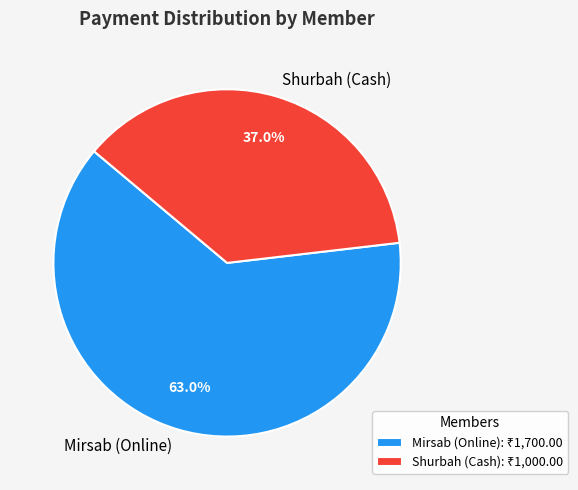

Which slice is the smallest?

Shurbah (Cash)